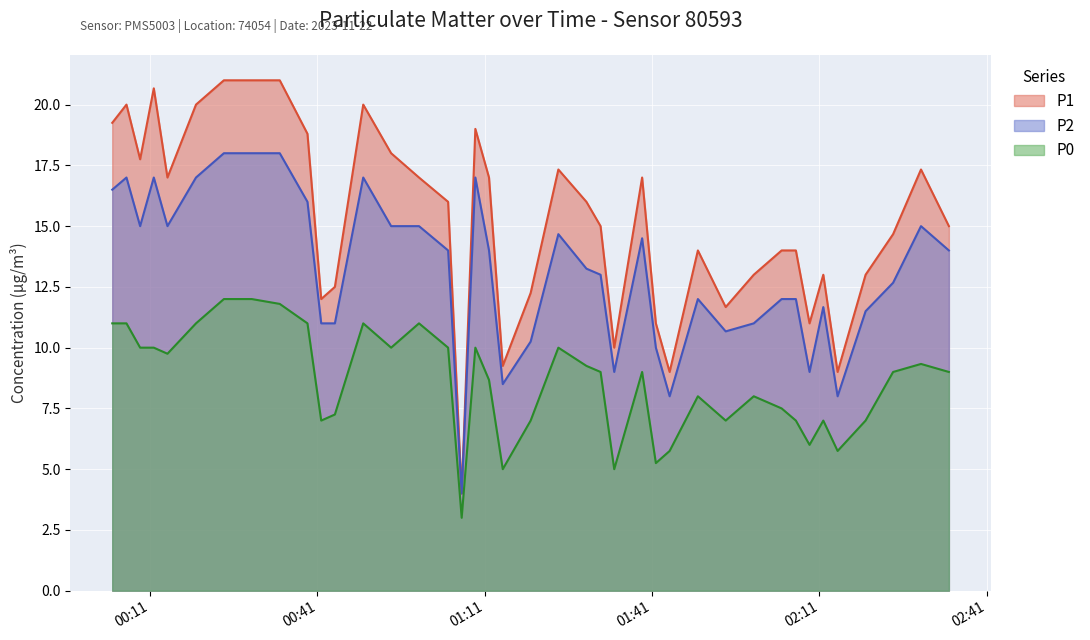

List the series in order of their overall mean, lowest first.

P0, P2, P1